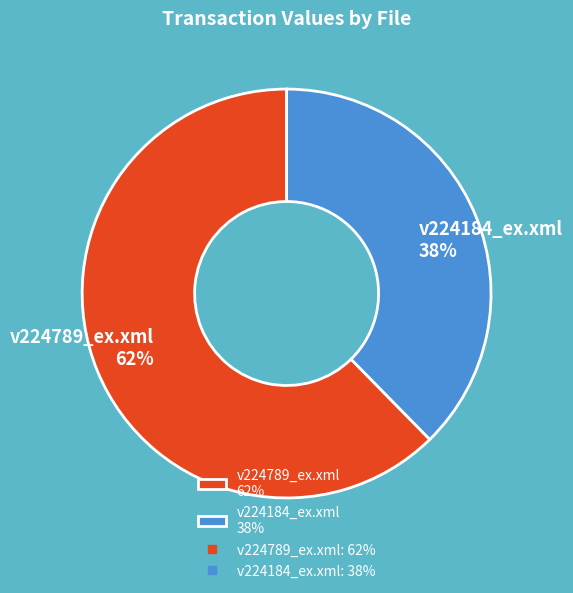

What is the largest slice in the pie chart?

v224789_ex.xml